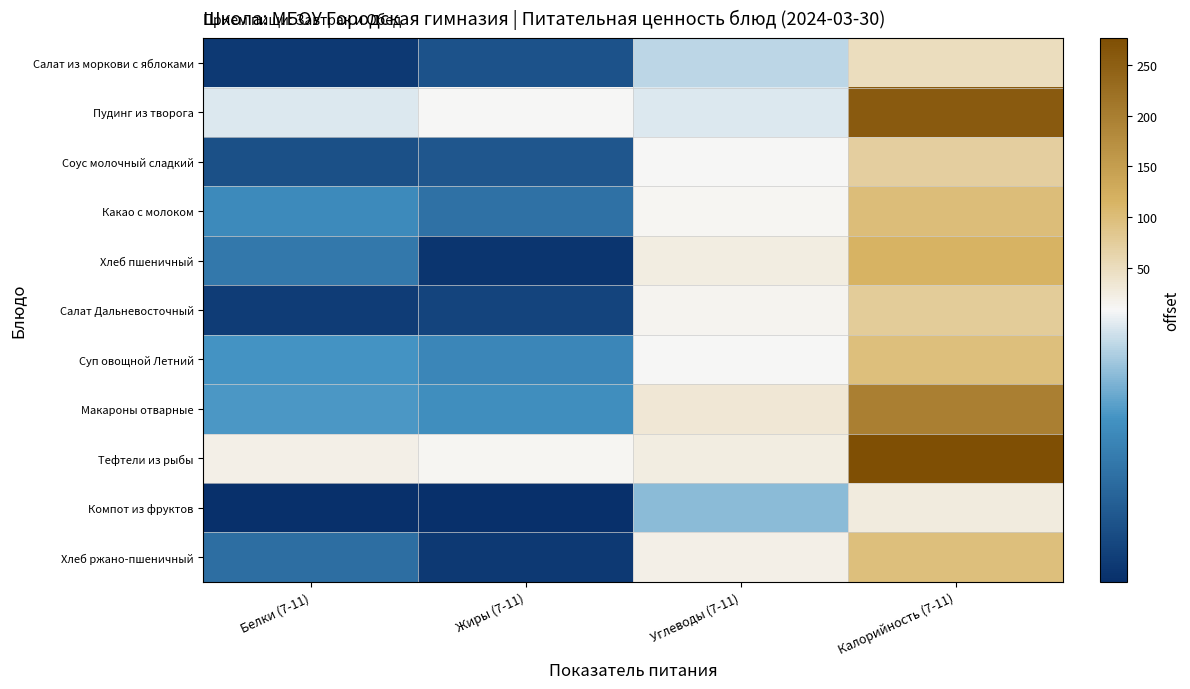

Reading left to right, what are all the values shown in this chart?

Салат из моркови с яблоками: Белки (7-11)=0.6	Жиры (7-11)=1.9	Углеводы (7-11)=7.4	Калорийность (7-11)=49.3
Пудинг из творога: Белки (7-11)=8.0	Жиры (7-11)=10.0	Углеводы (7-11)=8.0	Калорийность (7-11)=255.4
Соус молочный сладкий: Белки (7-11)=1.8	Жиры (7-11)=2.1	Углеводы (7-11)=9.7	Калорийность (7-11)=72.0
Какао с молоком: Белки (7-11)=4.7	Жиры (7-11)=3.5	Углеводы (7-11)=12.5	Калорийность (7-11)=100.4
Хлеб пшеничный: Белки (7-11)=3.8	Жиры (7-11)=0.4	Углеводы (7-11)=24.6	Калорийность (7-11)=117.2
Салат Дальневосточный: Белки (7-11)=0.8	Жиры (7-11)=1.2	Углеводы (7-11)=13.6	Калорийность (7-11)=75.9
Суп овощной Летний: Белки (7-11)=5.2	Жиры (7-11)=4.5	Углеводы (7-11)=9.0	Калорийность (7-11)=97.3
Макароны отварные: Белки (7-11)=5.3	Жиры (7-11)=4.9	Углеводы (7-11)=32.8	Калорийность (7-11)=196.8
Тефтели из рыбы: Белки (7-11)=19.2	Жиры (7-11)=11.5	Углеводы (7-11)=24.0	Калорийность (7-11)=276.3
Компот из фруктов: Белки (7-11)=0.1	Жиры (7-11)=0.1	Углеводы (7-11)=6.5	Калорийность (7-11)=26.9
Хлеб ржано-пшеничный: Белки (7-11)=3.3	Жиры (7-11)=0.6	Углеводы (7-11)=19.8	Калорийность (7-11)=97.8